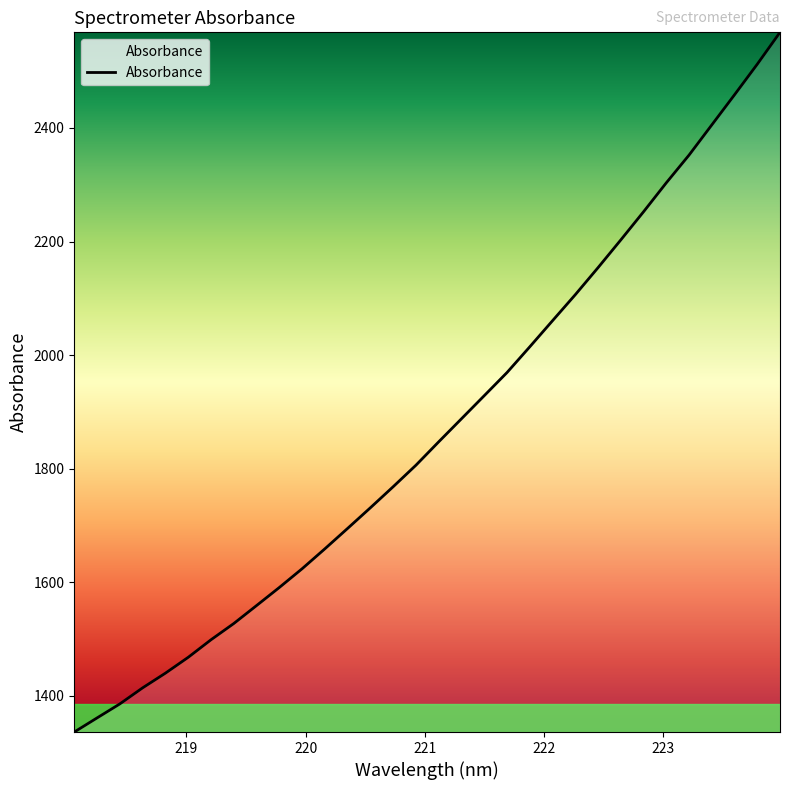

How many values are below 1847?

16